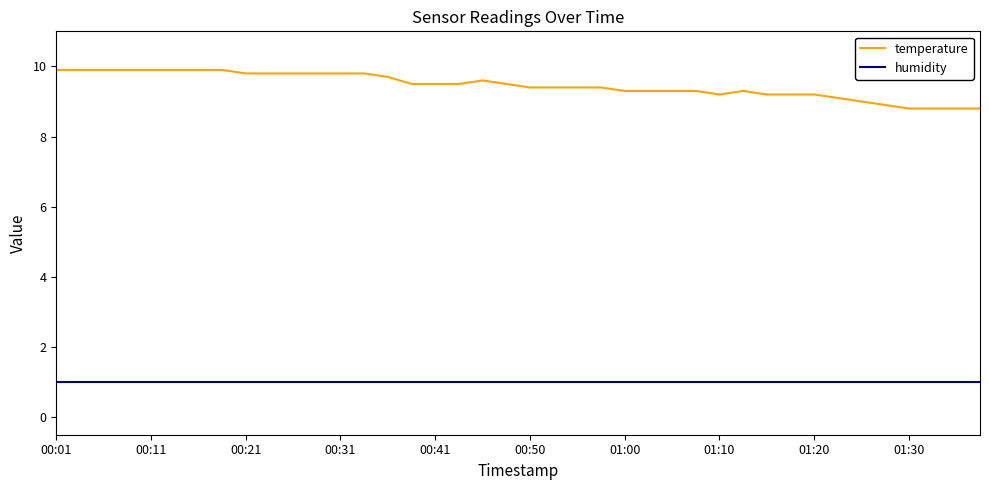

At how many categories does at least one series exceed 4?

40